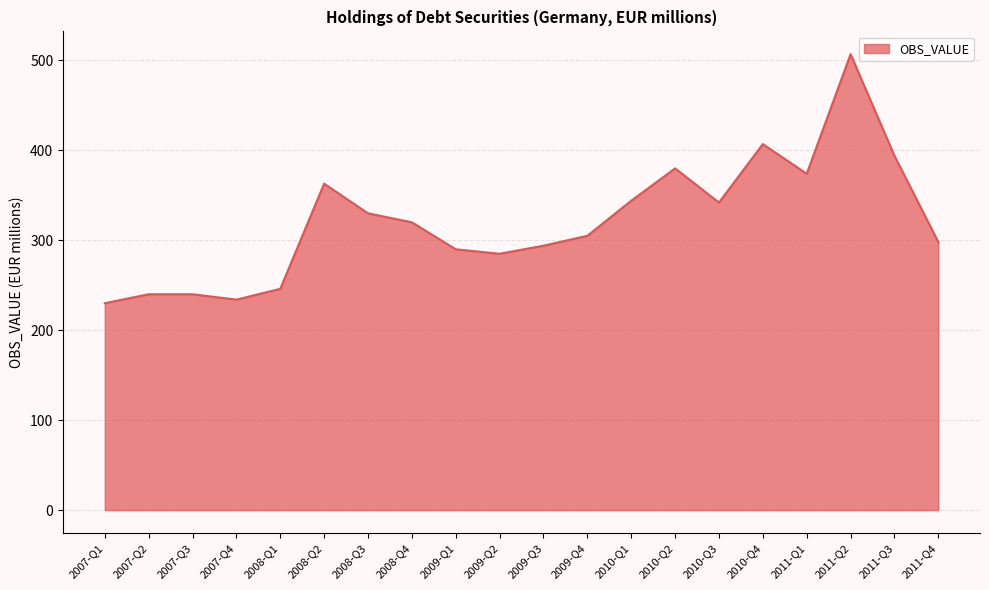

What is the difference between the values at 2009-Q3 and 2010-Q4?

113